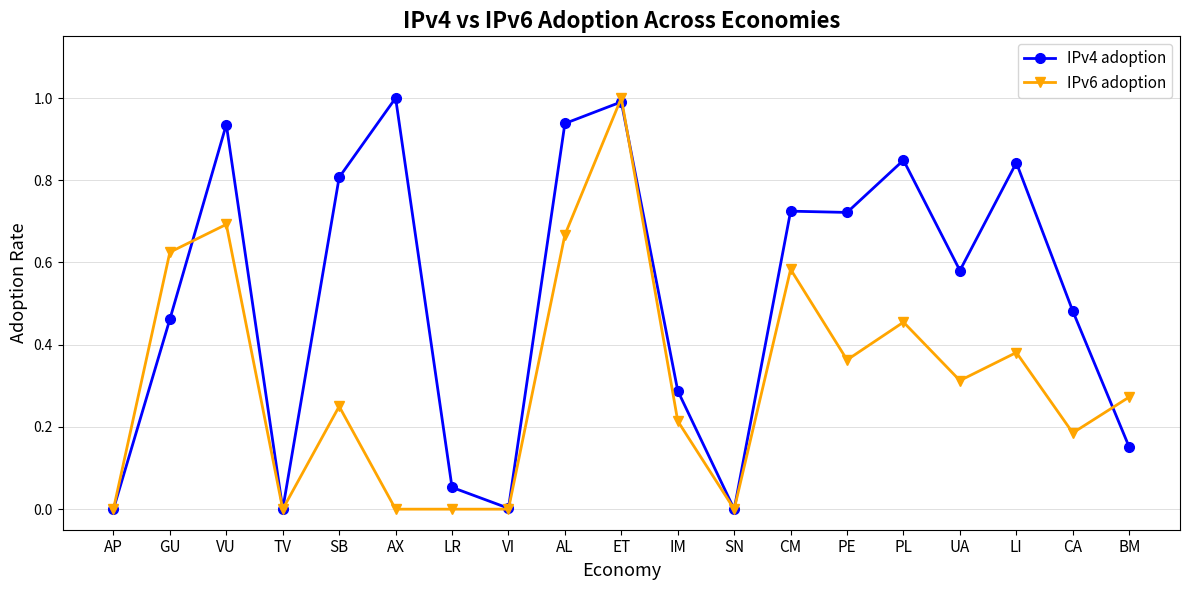

True or false: IPv6 adoption has more than 1 points higher than both neighbors.

True